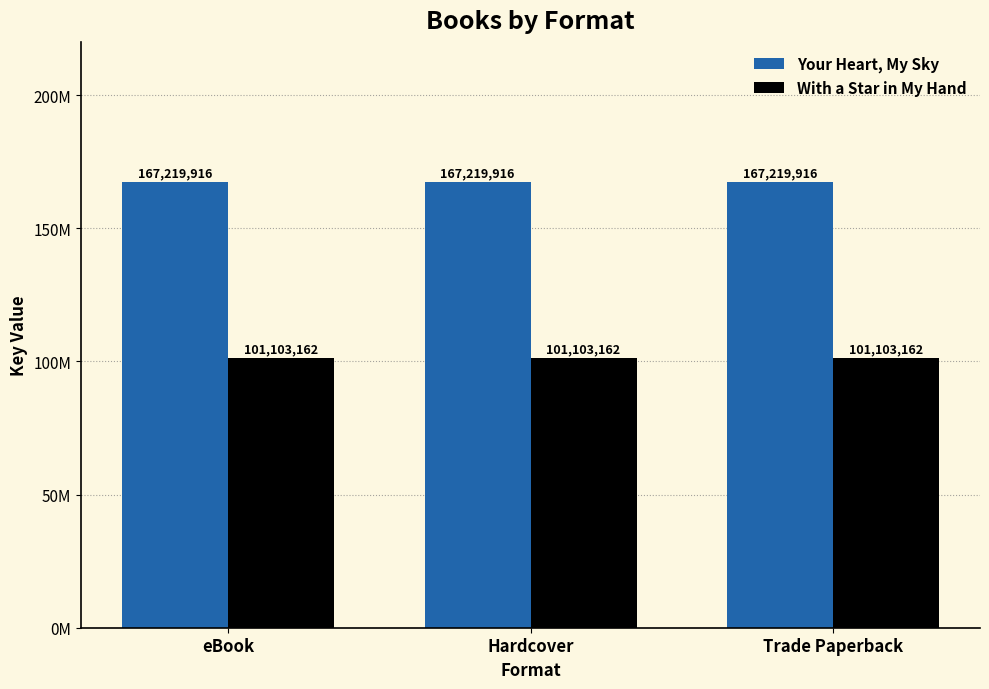

What is the minimum value for Your Heart, My Sky?

167219916